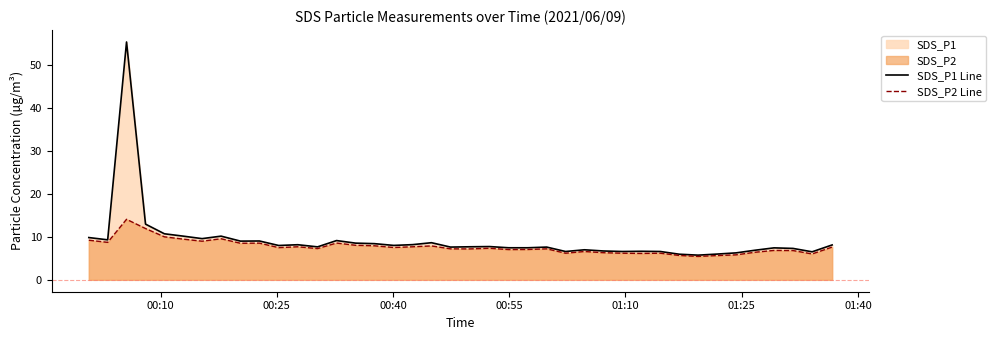

At how many categories does at least one series exceed 10?

5